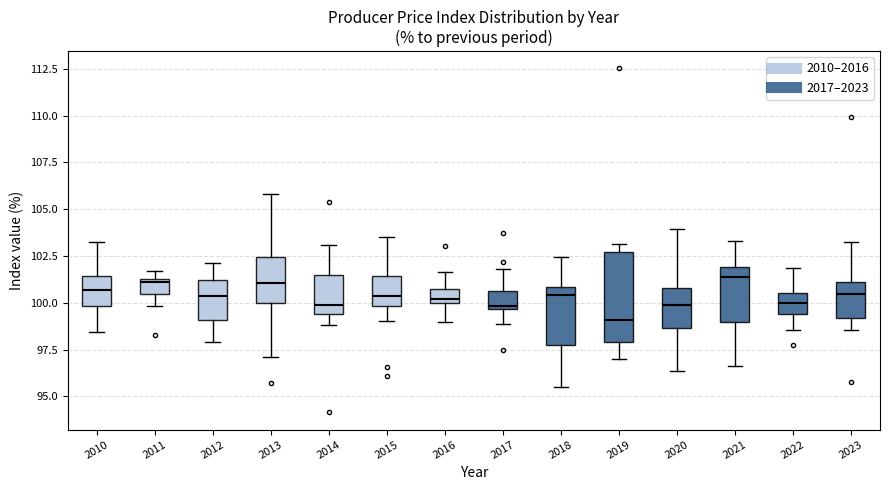

Comparing the boxes themselves (not the whiskers), which one is the tallest?

2019